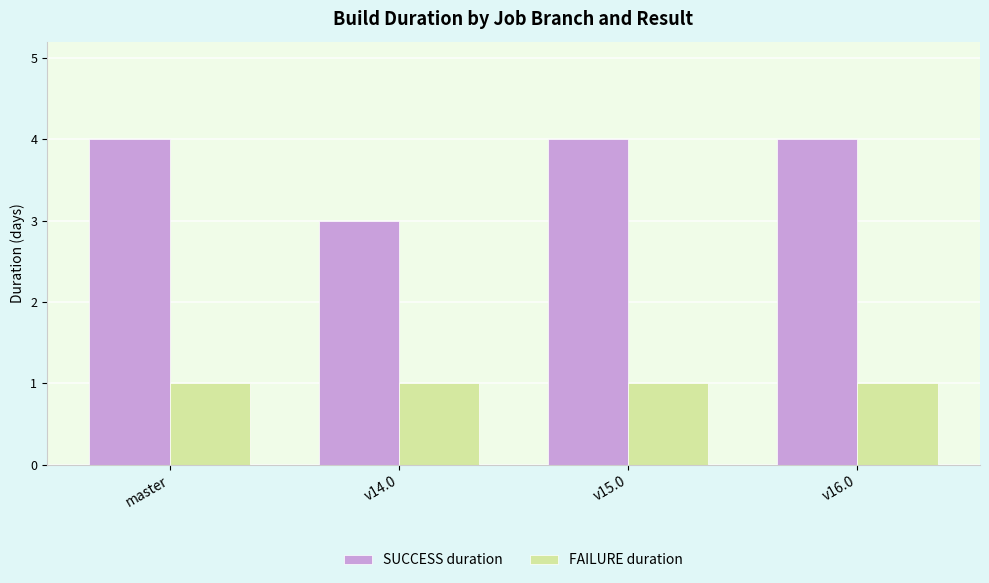

Which series has the largest range (max minus min)?

SUCCESS duration